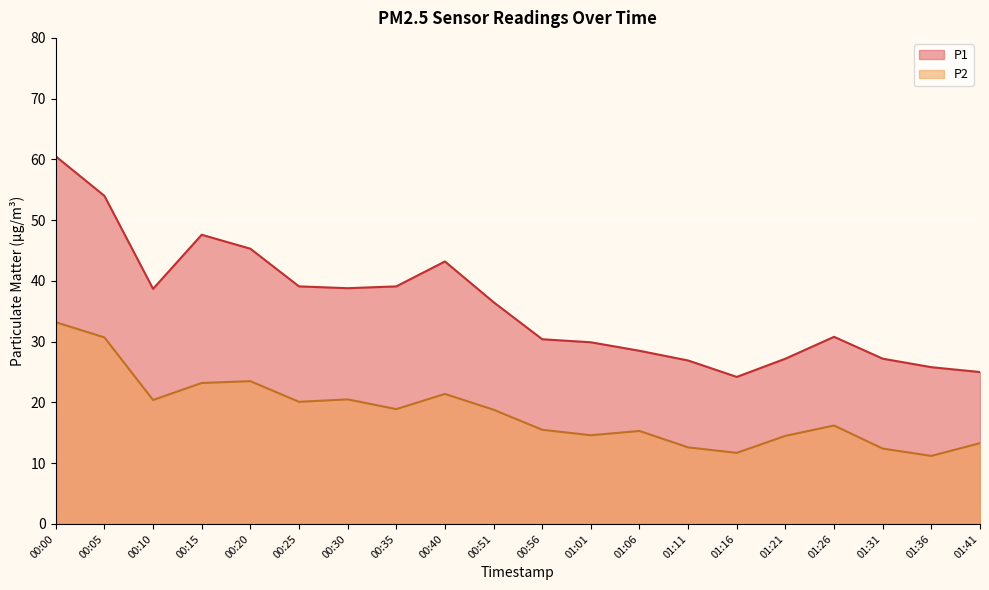

List the labels in order of P1 value, largest first.

00:00, 00:05, 00:15, 00:20, 00:40, 00:25, 00:35, 00:30, 00:10, 00:51, 01:26, 00:56, 01:01, 01:06, 01:21, 01:31, 01:11, 01:36, 01:41, 01:16